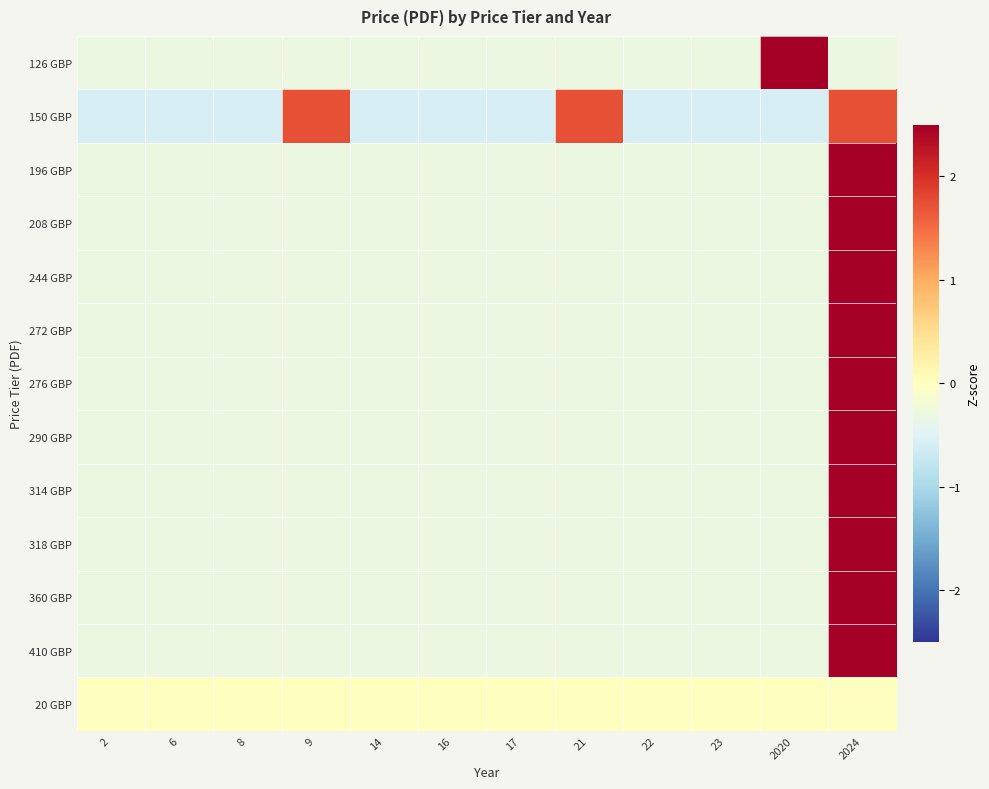

What is the maximum value shown in the chart?

3.3